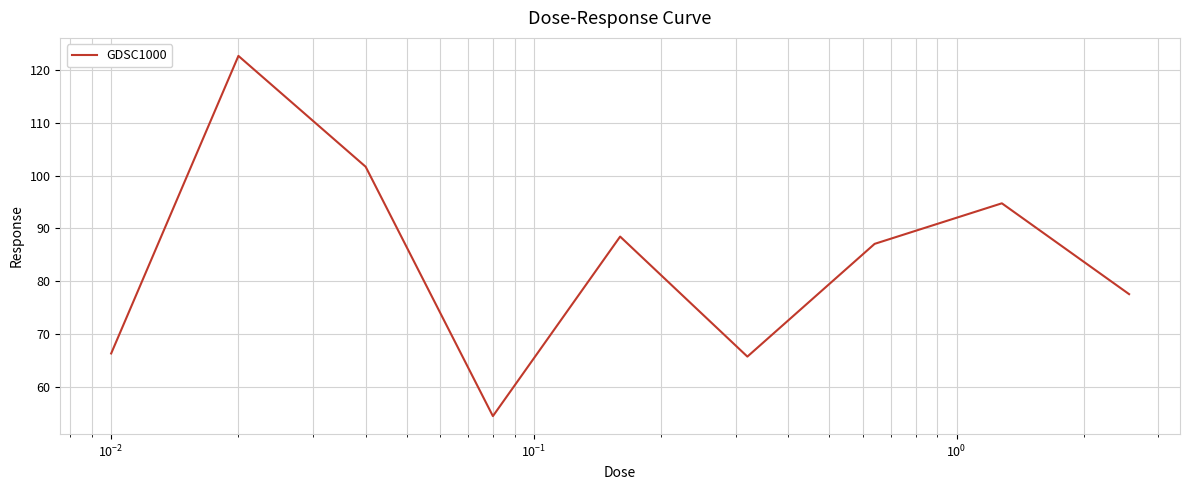

What is the smallest value displayed?

54.5